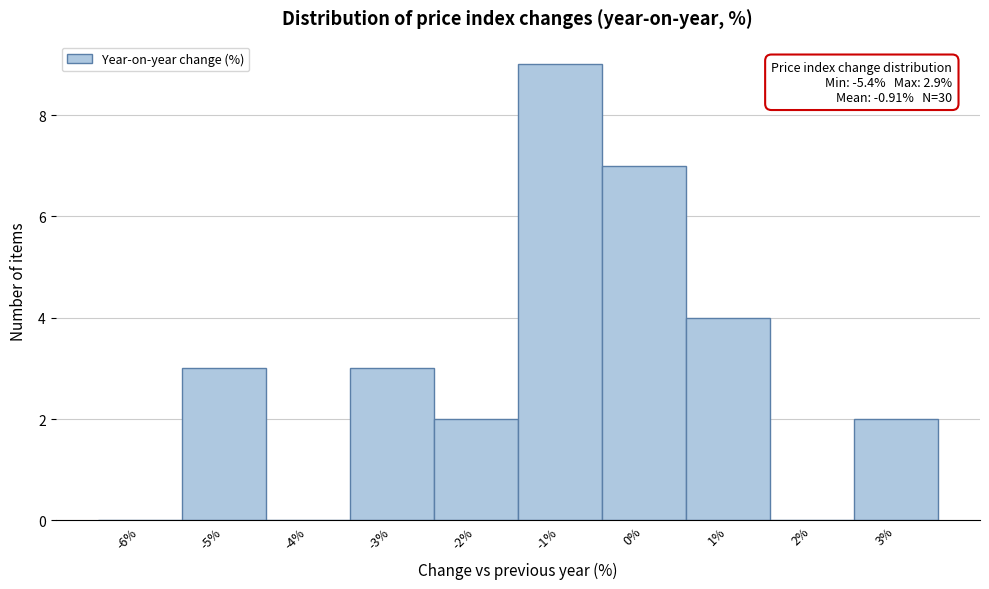

Over which range of the x-axis is the bar tallest?

-1.5 to -0.5